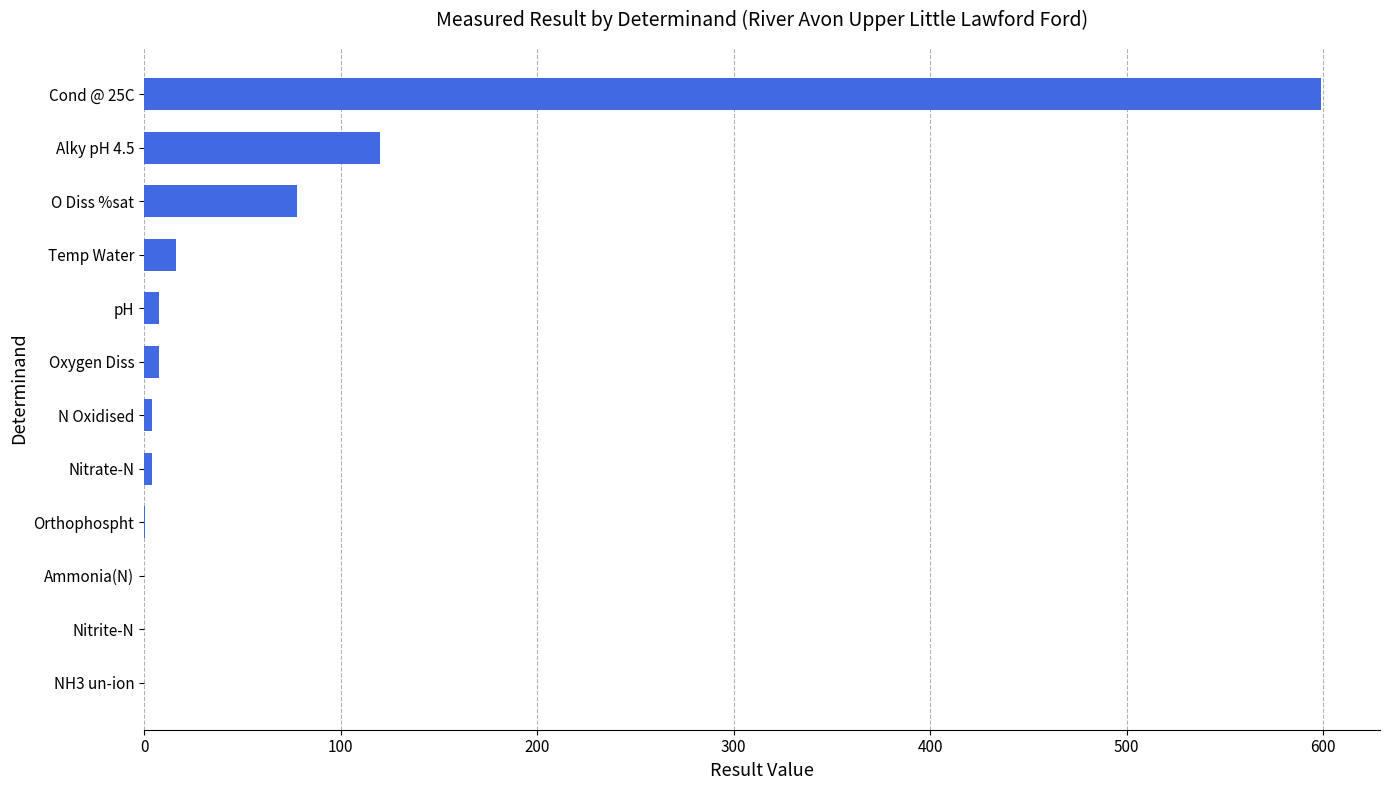

What is the sum of all values?

836.1